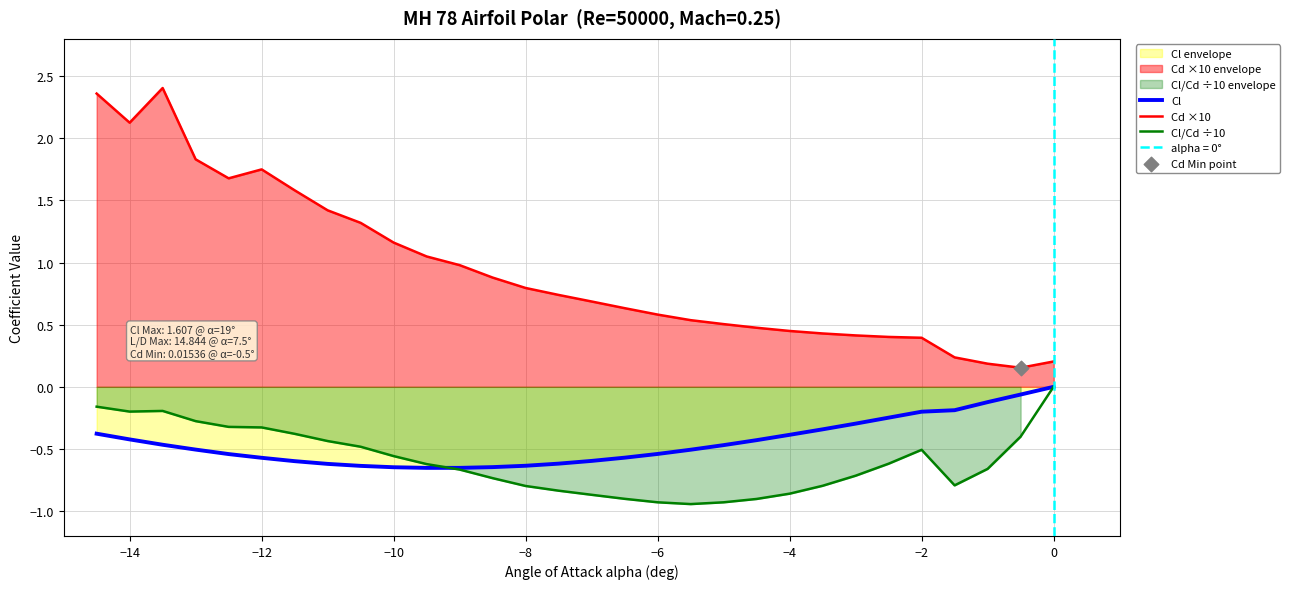

What are all the series names shown in the legend?

Cl, Cd ×10, Cl/Cd ÷10